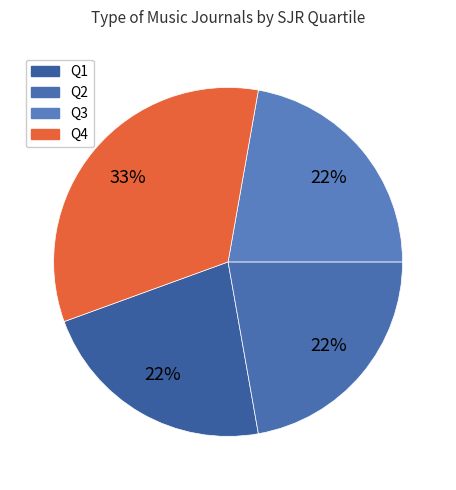

Approximately how many times larger is the value at Q4 compared to Q2?

1.5